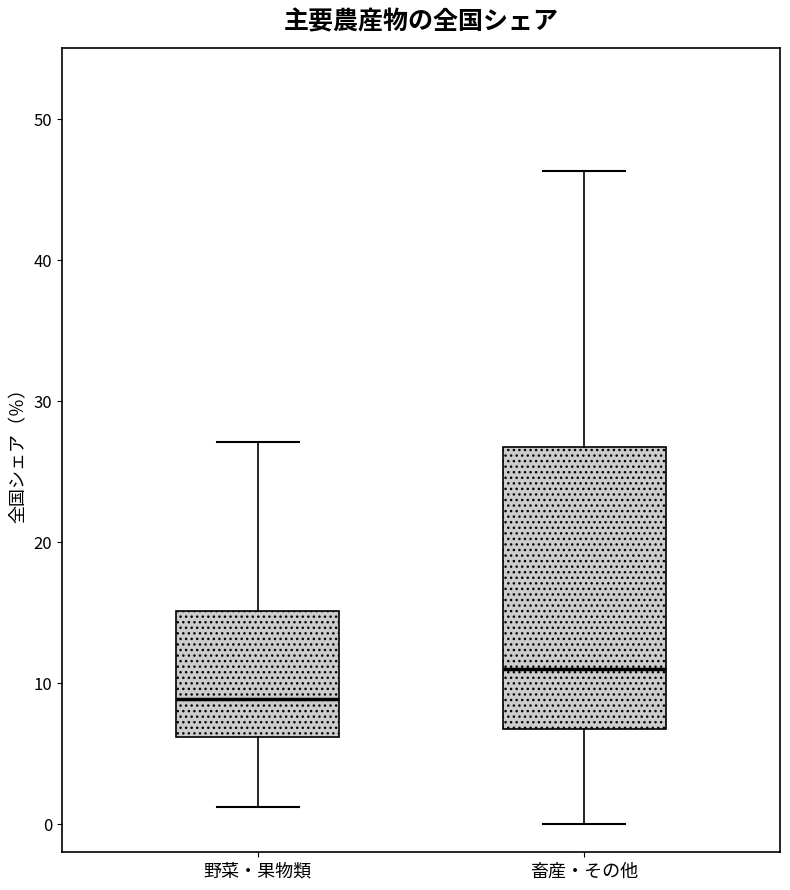

Reading left to right, transcribe this box plot: for each box, give where its median line is, the range the box spans, and where its two whiskers end, as read against the y-axis. The values are not printed on the chart, so give them approximately, as read against the axis.

野菜・果物類: median 9, box 6 to 15, whiskers 1 to 27
畜産・その他: median 11, box 7 to 27, whiskers 0 to 46